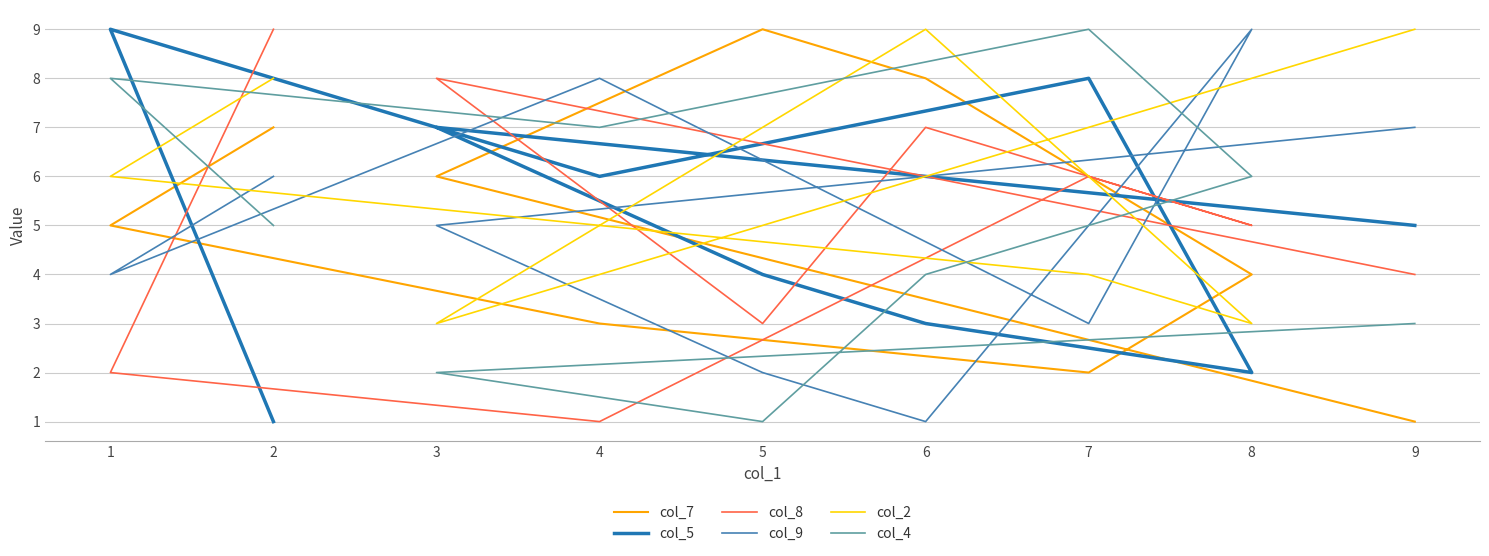

True or false: col_4 and col_9 cross at least once.

True